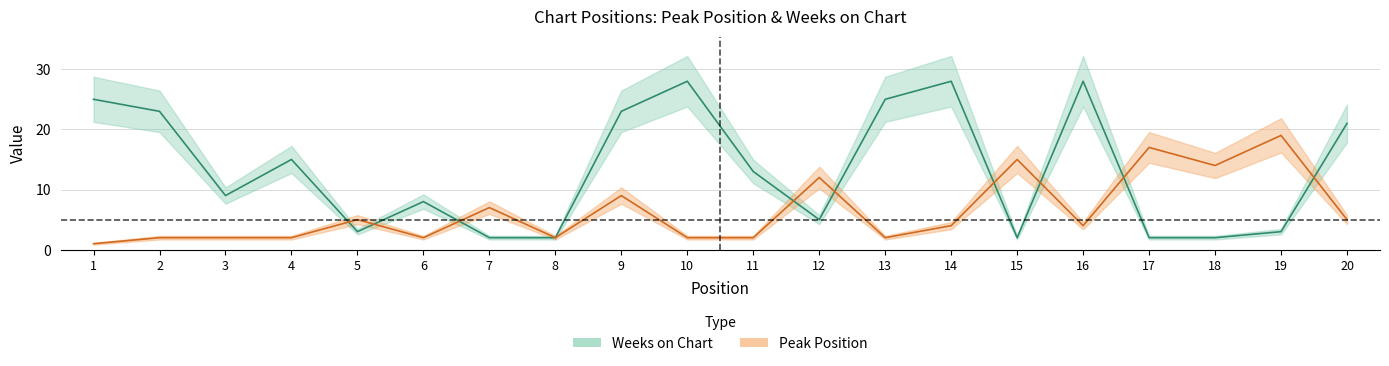

Reading right to left, transcribe all the data shown in this chart.

Peak Position: 5	19	14	17	4	15	4	2	12	2	2	9	2	7	2	5	2	2	2	1
Weeks on Chart: 21	3	2	2	28	2	28	25	5	13	28	23	2	2	8	3	15	9	23	25